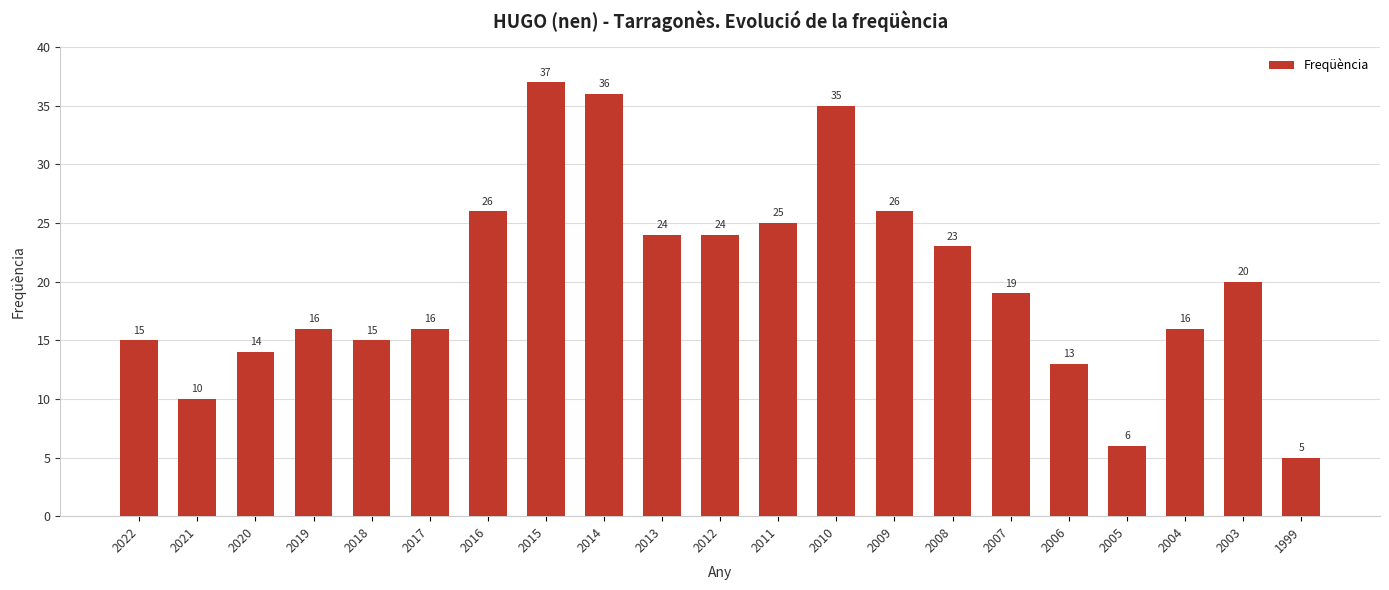

What is the average value?

20